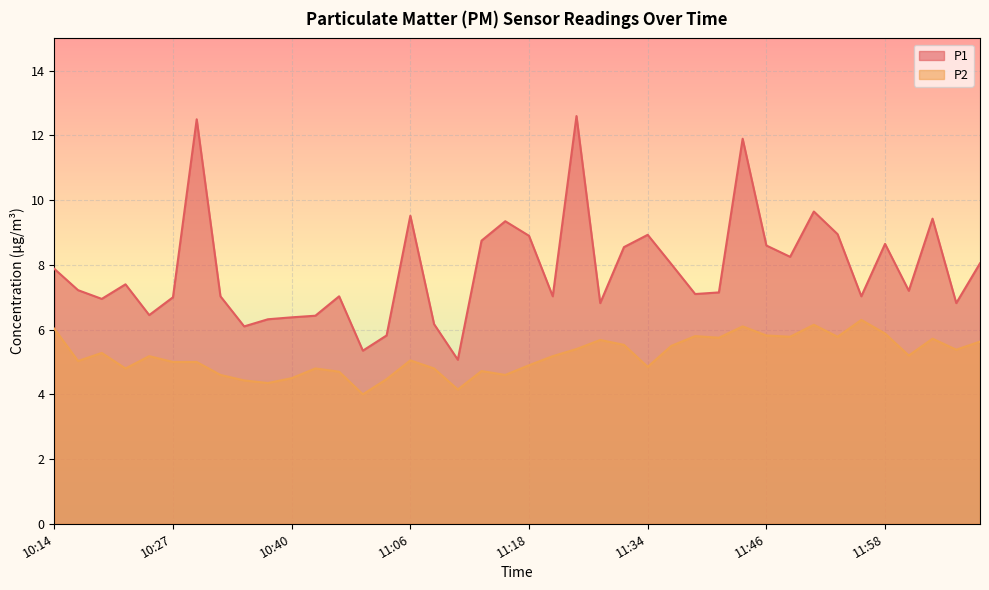

At how many categories does at least one series exceed 7?

27